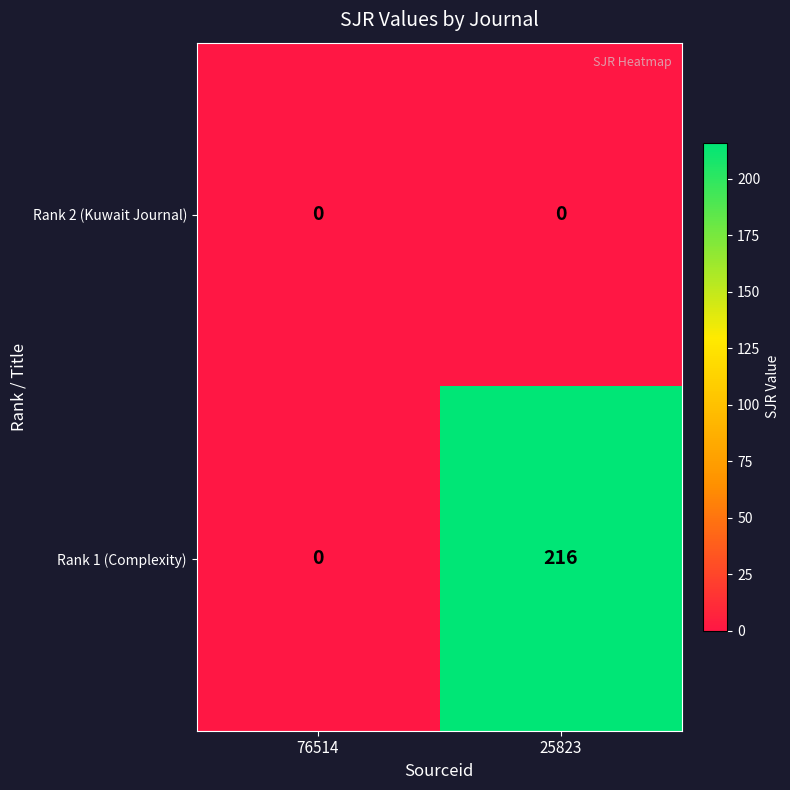

True or false: Rank 1 (Complexity) has a value of 89 at 76514.

False